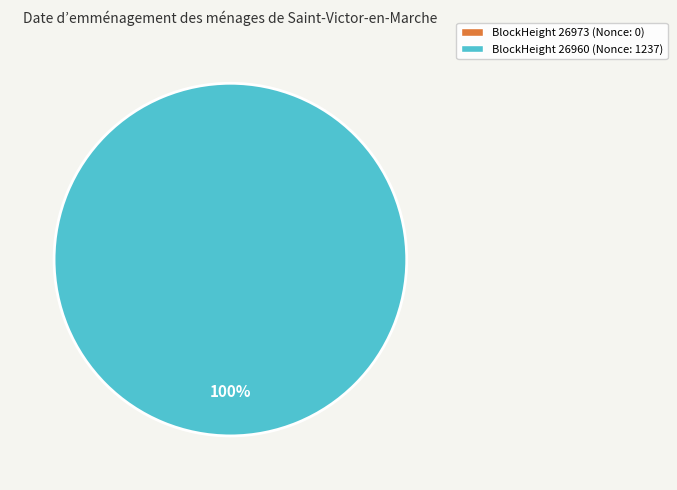

True or false: 26973 accounts for 12% of the total.

False